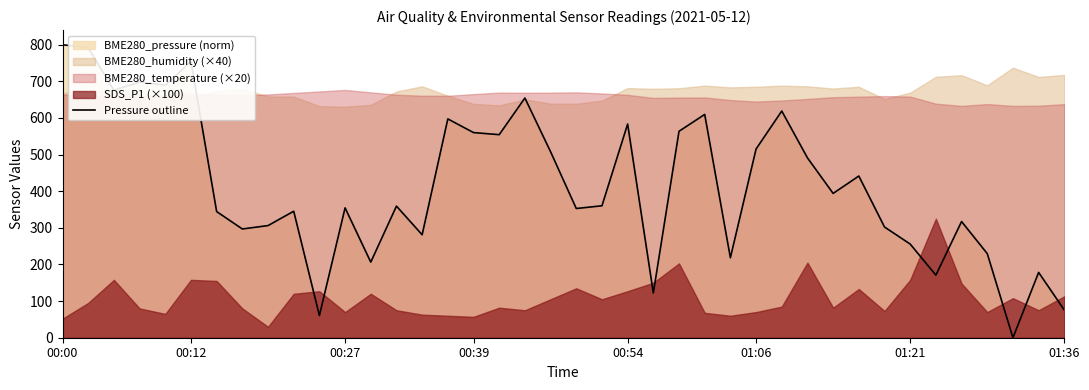

What is the value of the 35th point from the left?

170.9